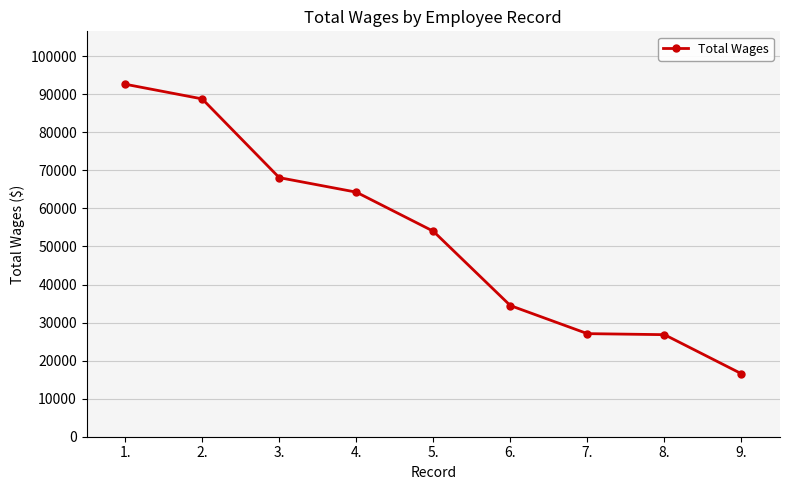

The value at 5. is 76305. True or false?

False